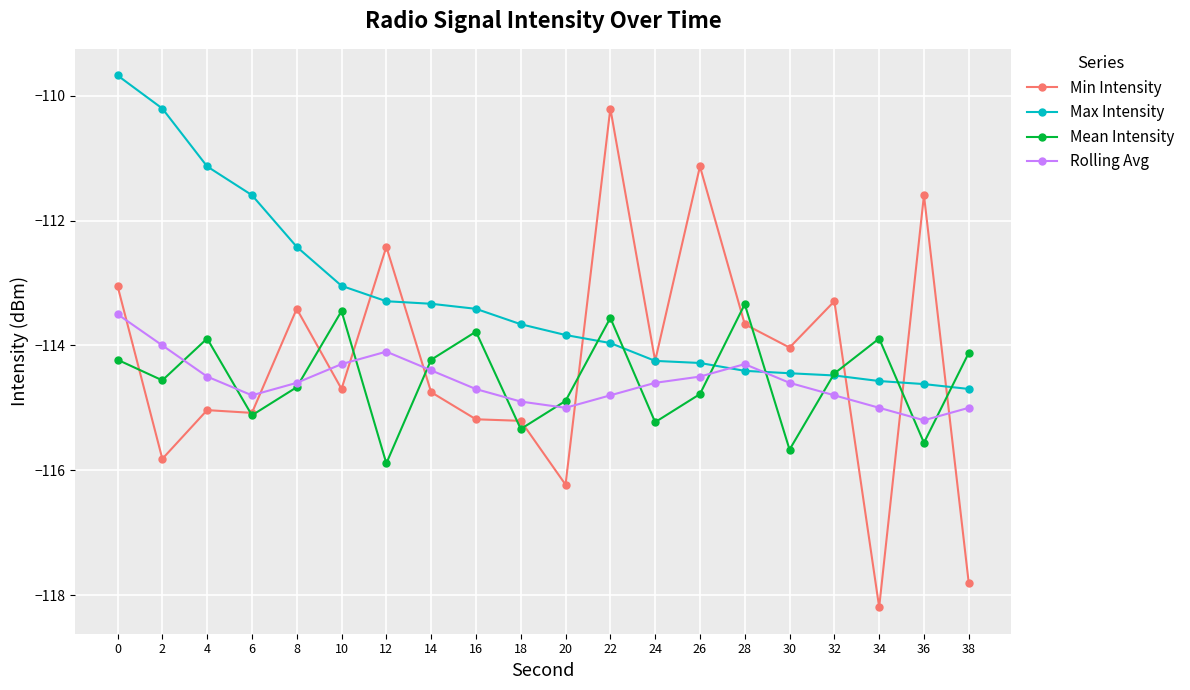

Which category has the lowest value across all series?

34